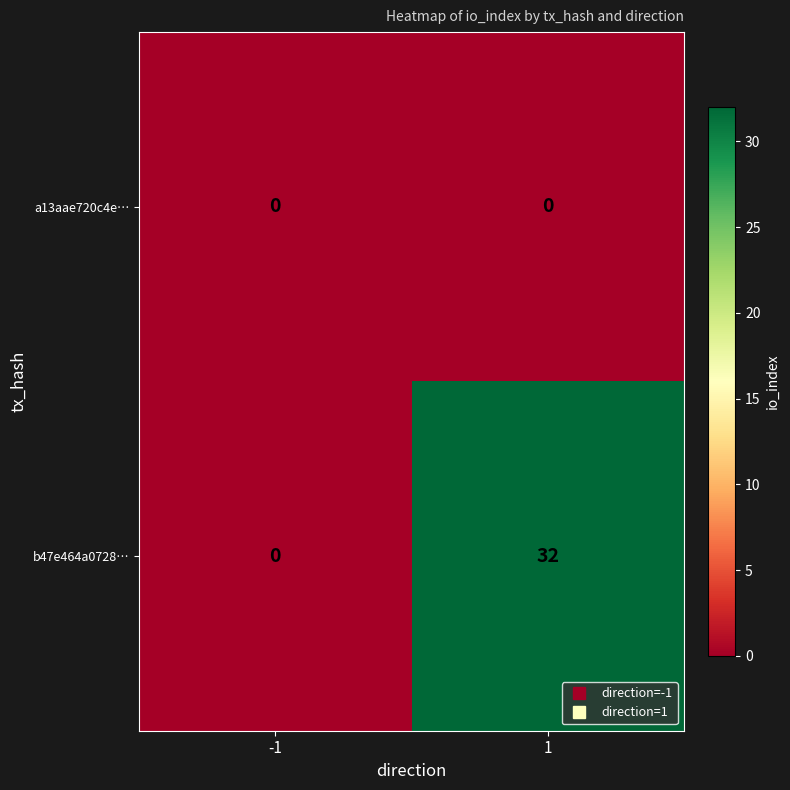

Reading left to right, extract all data points from this chart.

a13aae720c4e…: 0	0
b47e464a0728…: 0	32